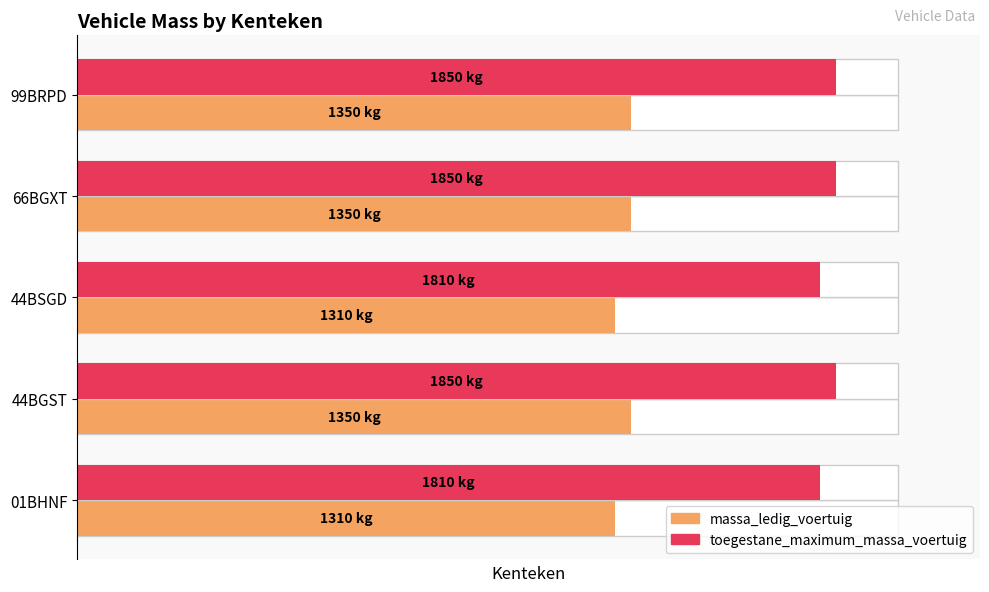

Is the value of massa_ledig_voertuig at 44BSGD greater than the value of toegestane_maximum_massa_voertuig at 66BGXT?

No